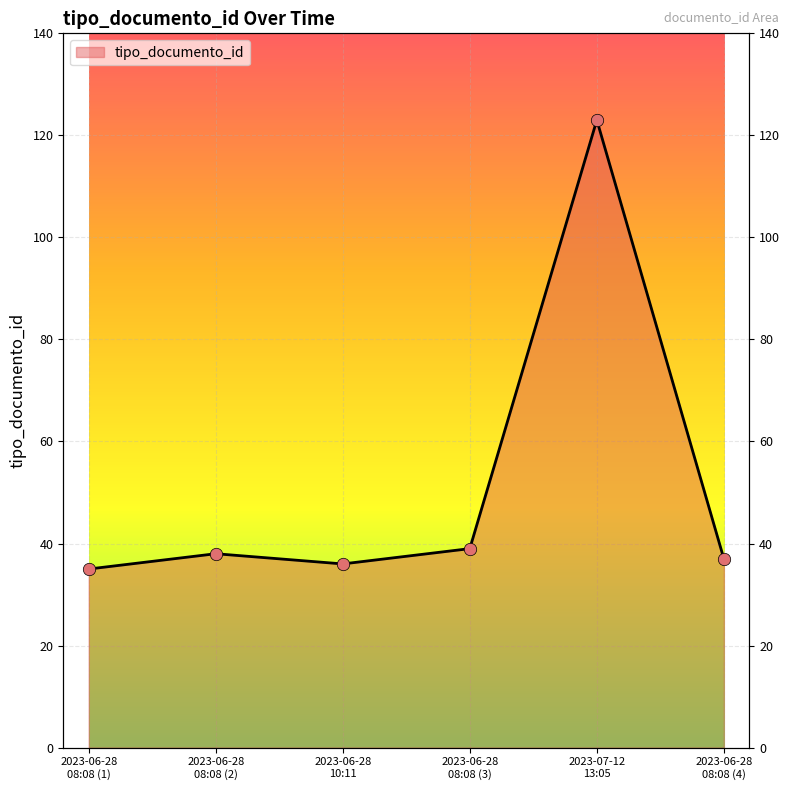

Between 2023-06-28 08:08 (3) and 2023-06-28 10:11, which is larger?

2023-06-28 08:08 (3)